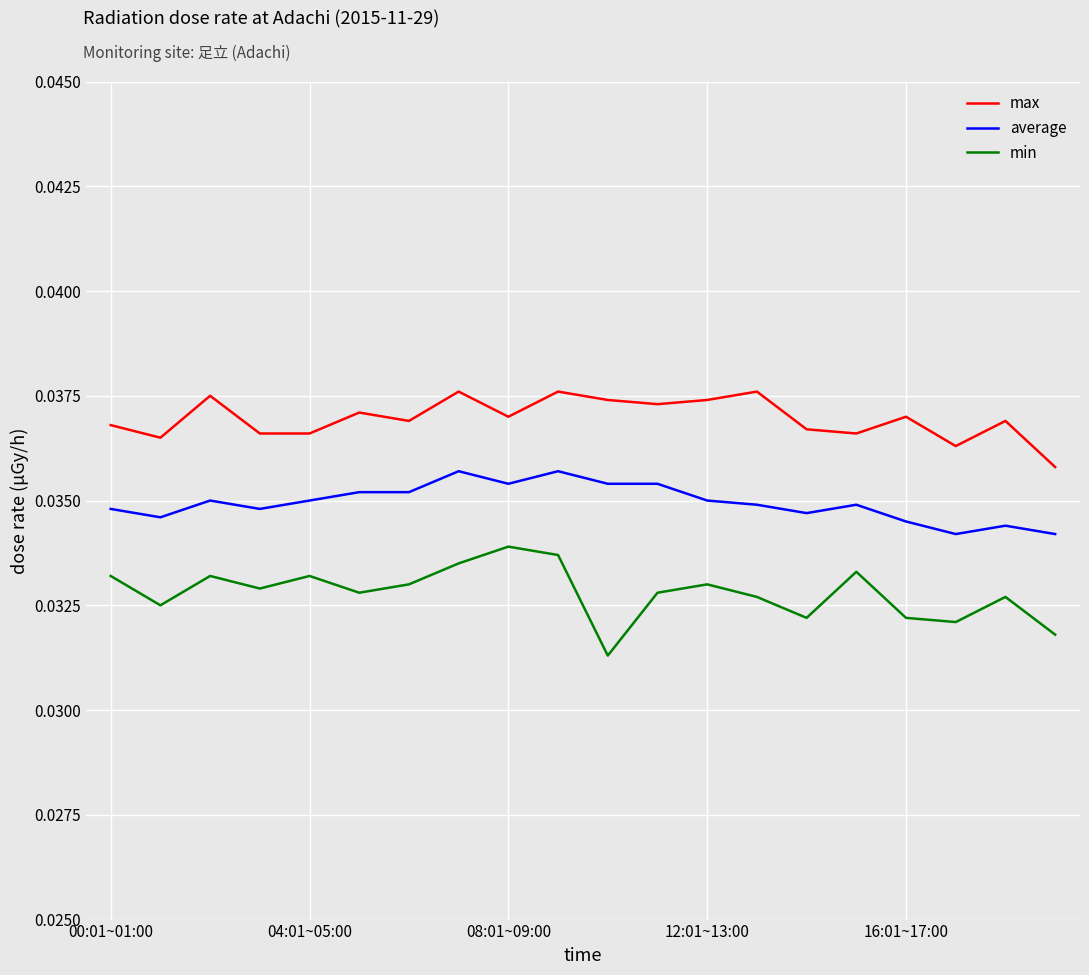

Rank the series by their average value, from lowest to highest.

min, average, max